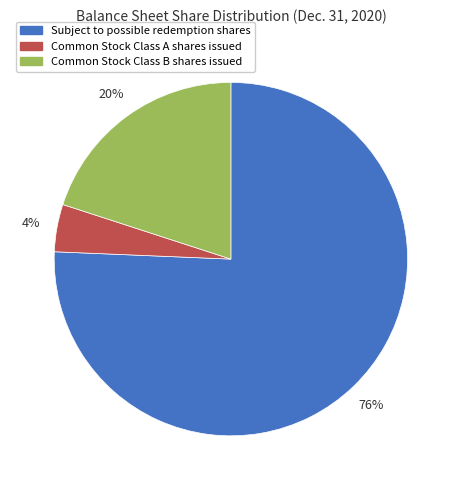

To the nearest percent, what portion does Subject to possible redemption shares represent?

76%